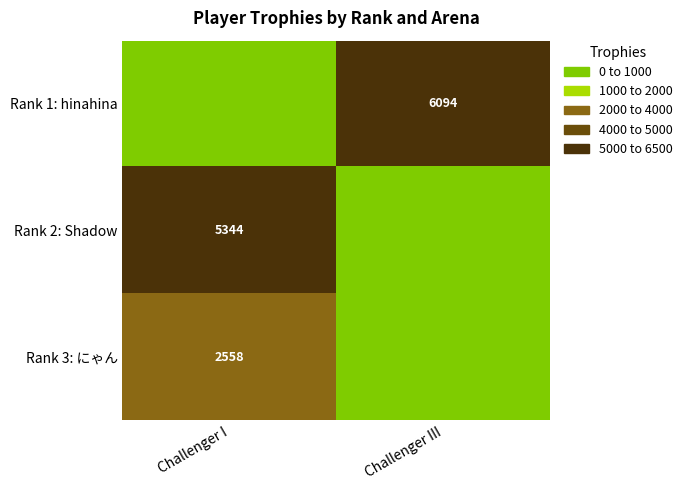

True or false: Rank 1: hinahina has a value of 6094 at Challenger III.

True